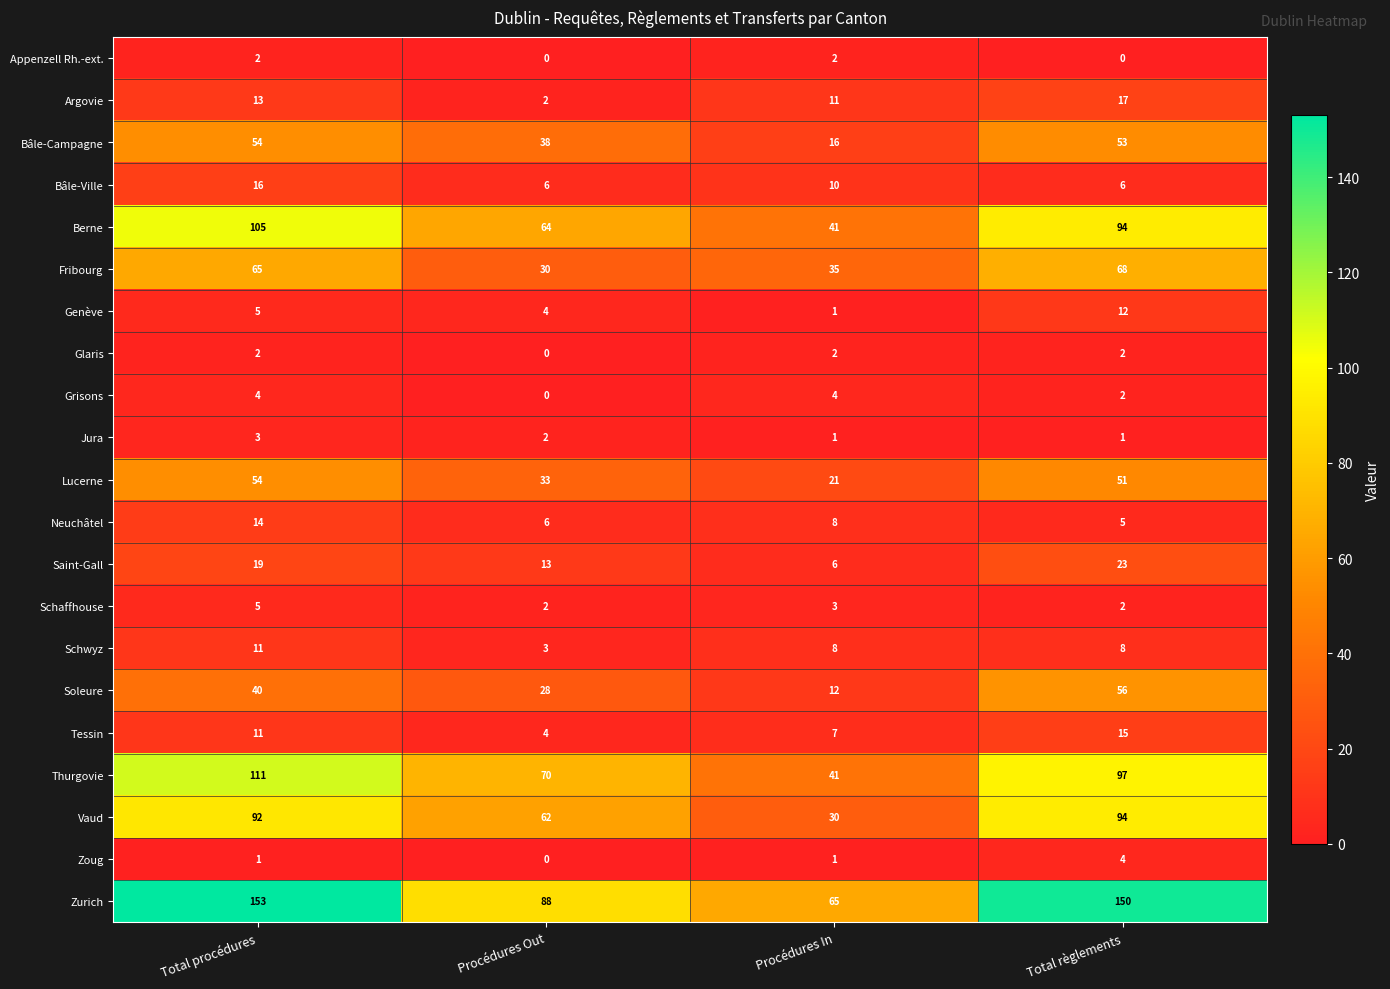

Count the Zoug values in the range 1 to 4.

3